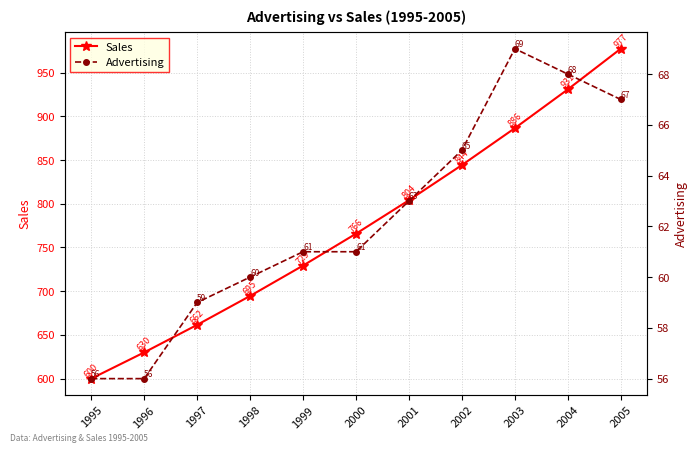

Between 2003 and 1998, which is larger?

2003